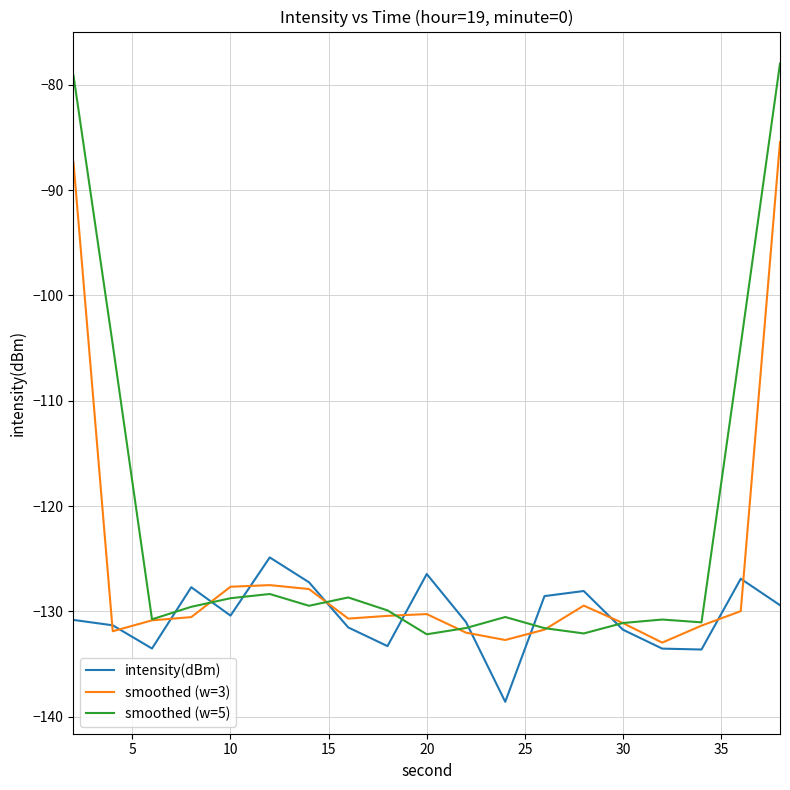

Which series has the widest spread of values?

smoothed (w=5)